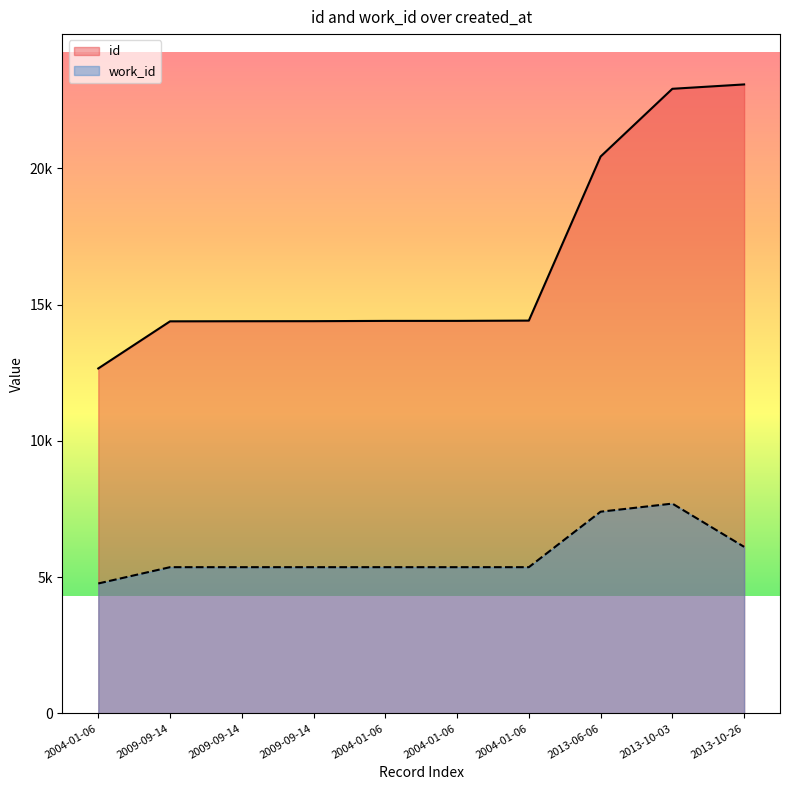

The value of id at 2009-09-14 is 19053. True or false?

False